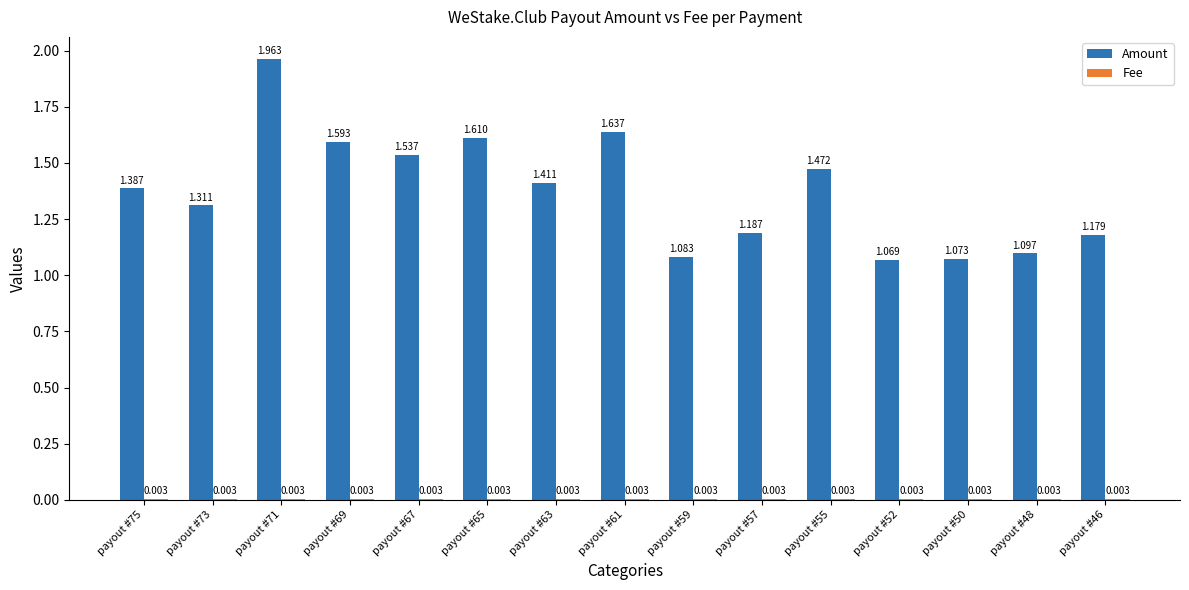

Does the chart contain stacked bars?

No